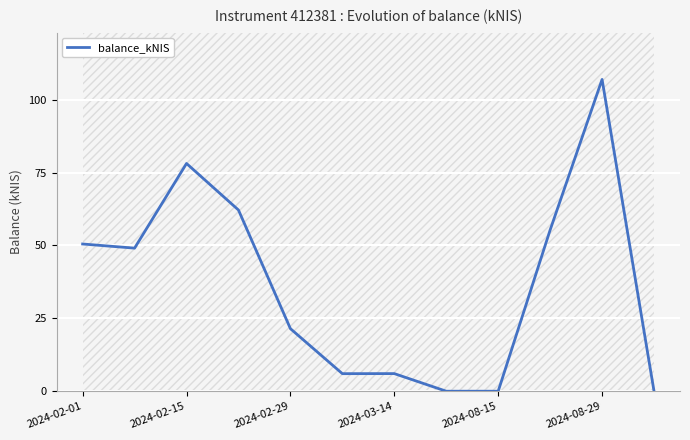

What is the highest value of the balance_kNIS series?

107.0